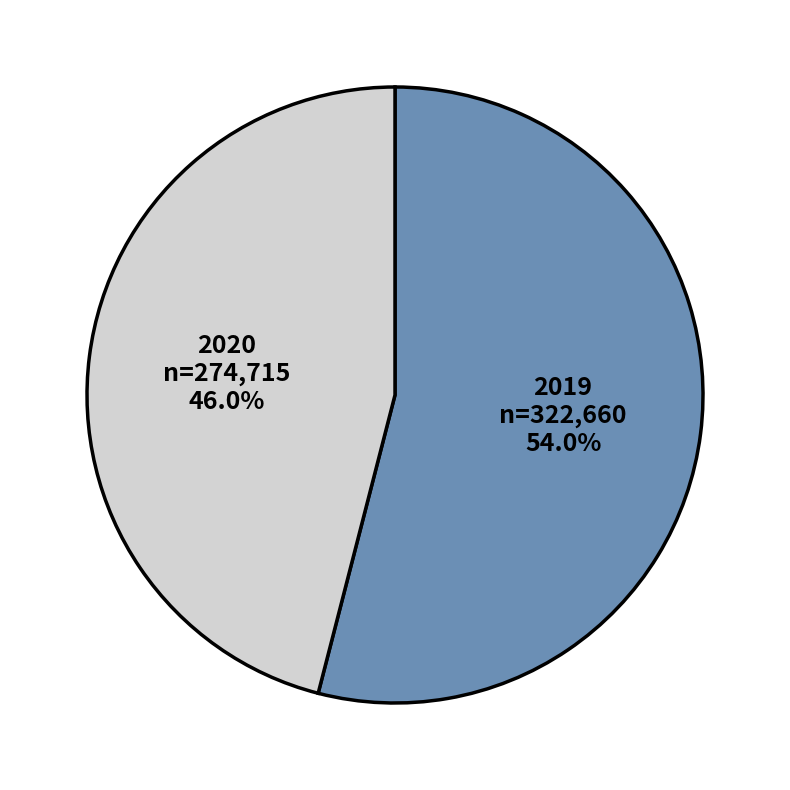

Which category has the smallest portion of the pie?

2020